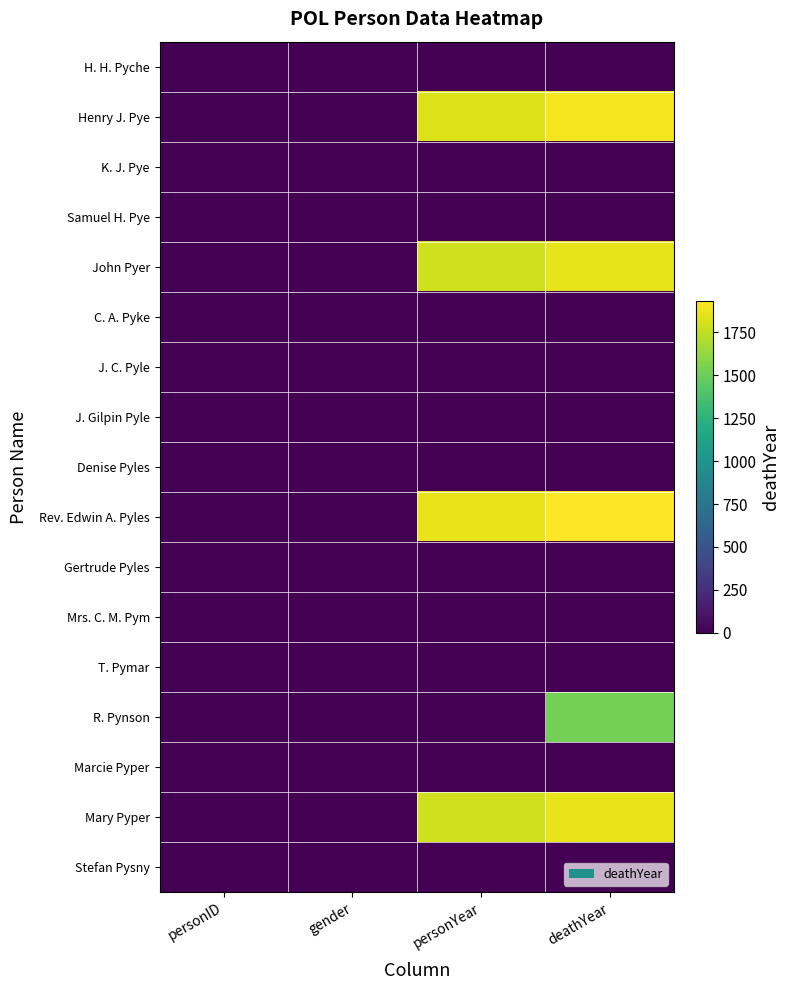

At which category is the sum across all series the highest?

deathYear